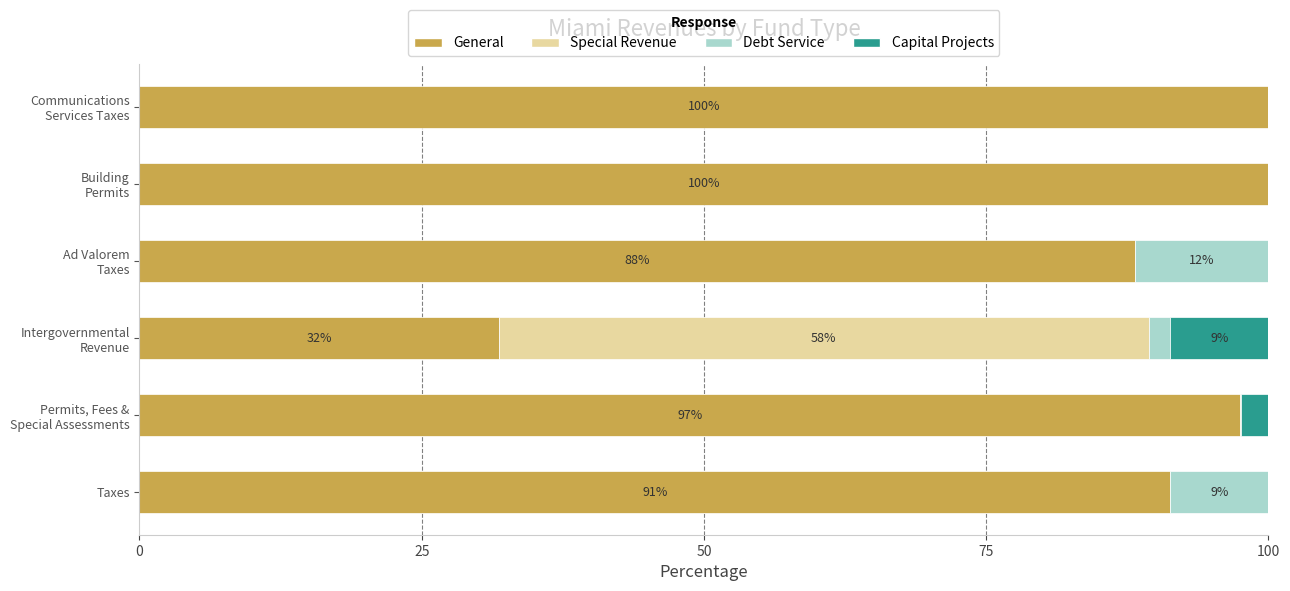

How many data points in General are above 97?

3